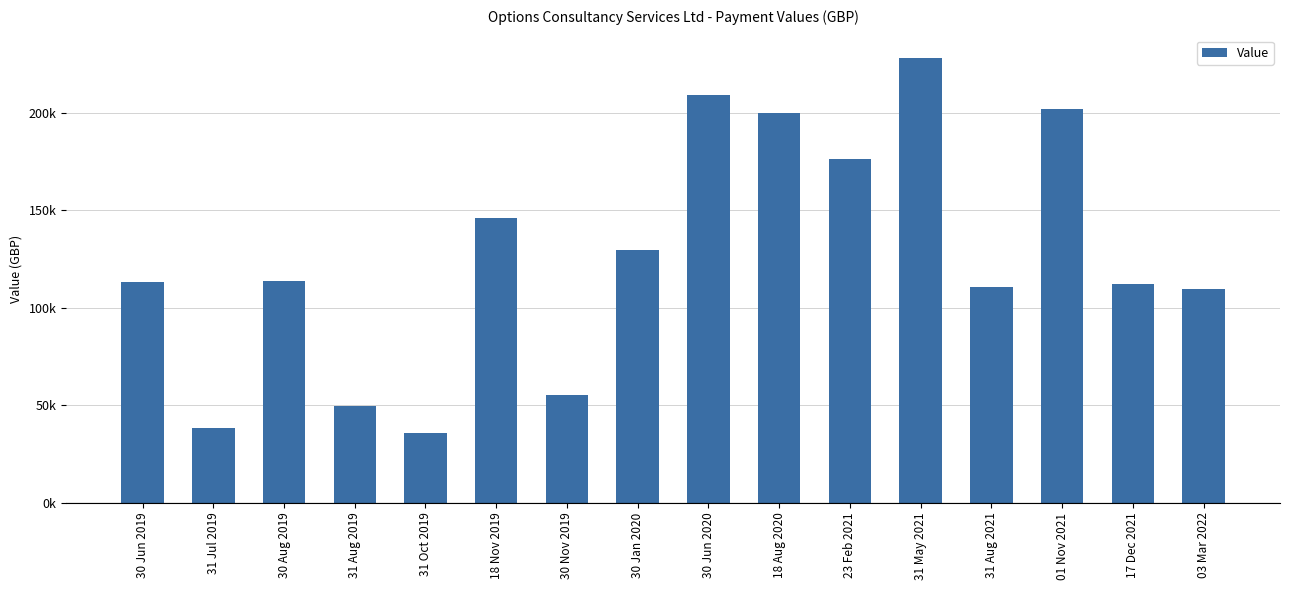

Reading right to left, transcribe all the data shown in this chart.

109611.0	112119.0	202104.0	110463.0	228076.0	176336.0	199810.0	208907.0	129709.0	55261.0	146223.0	35581.2	49564.9	113495.0	38271.9	113092.8